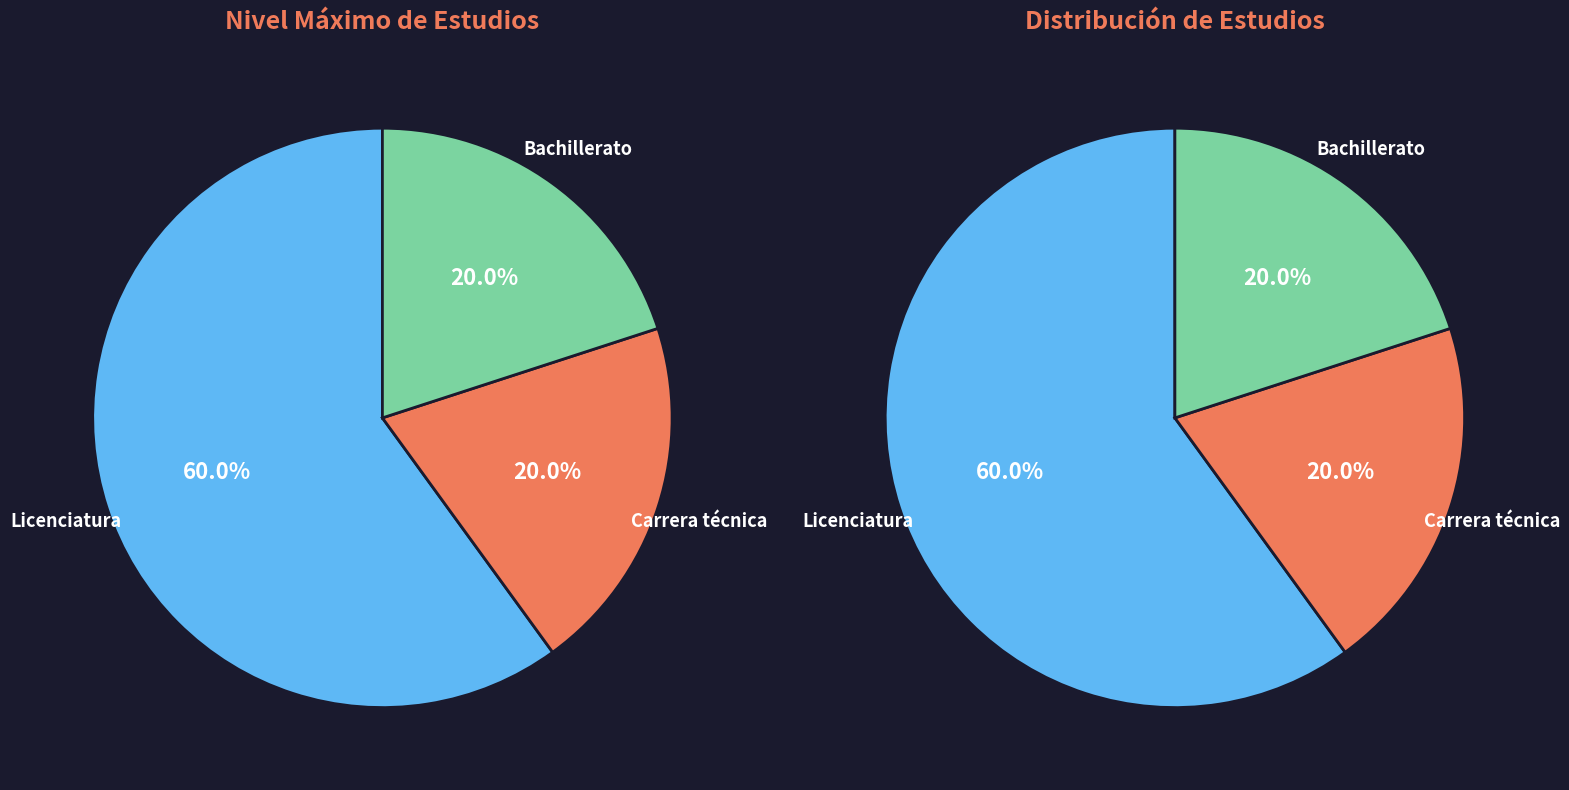

To the nearest percent, what percentage of the pie is Licenciatura?

60%